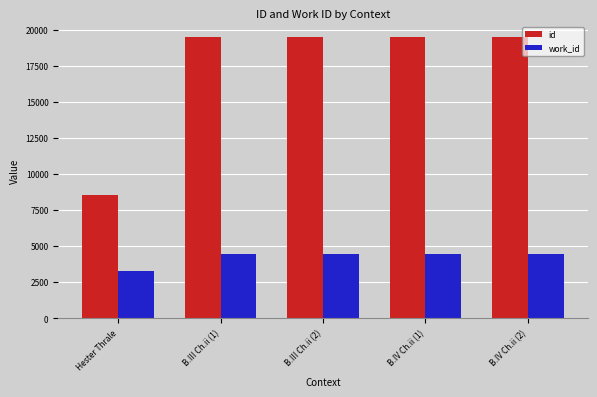

What is the total value across all series at Hester Thrale?

11817